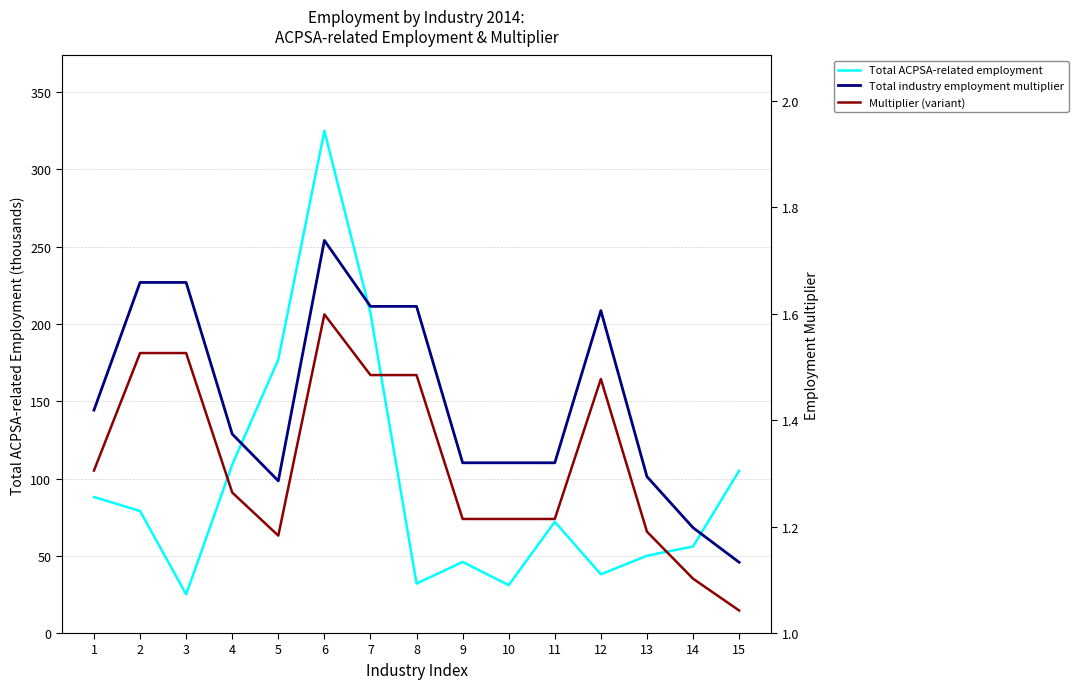

List the series in order of their peak value, lowest first.

Multiplier (variant), Total industry employment multiplier, Total ACPSA-related employment